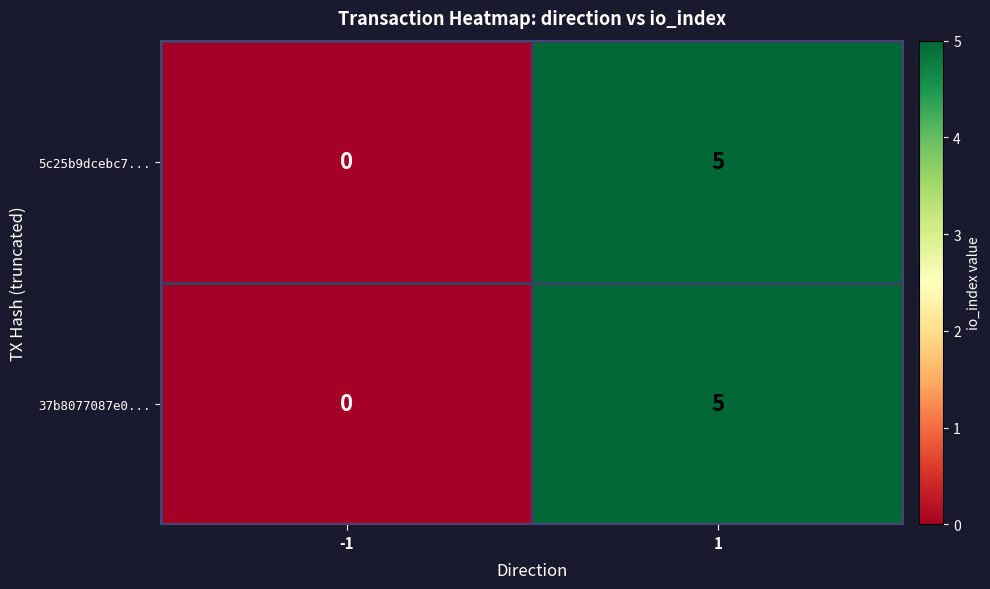

Rank the categories by 5c25b9dcebc7... value from lowest to highest.

-1, 1